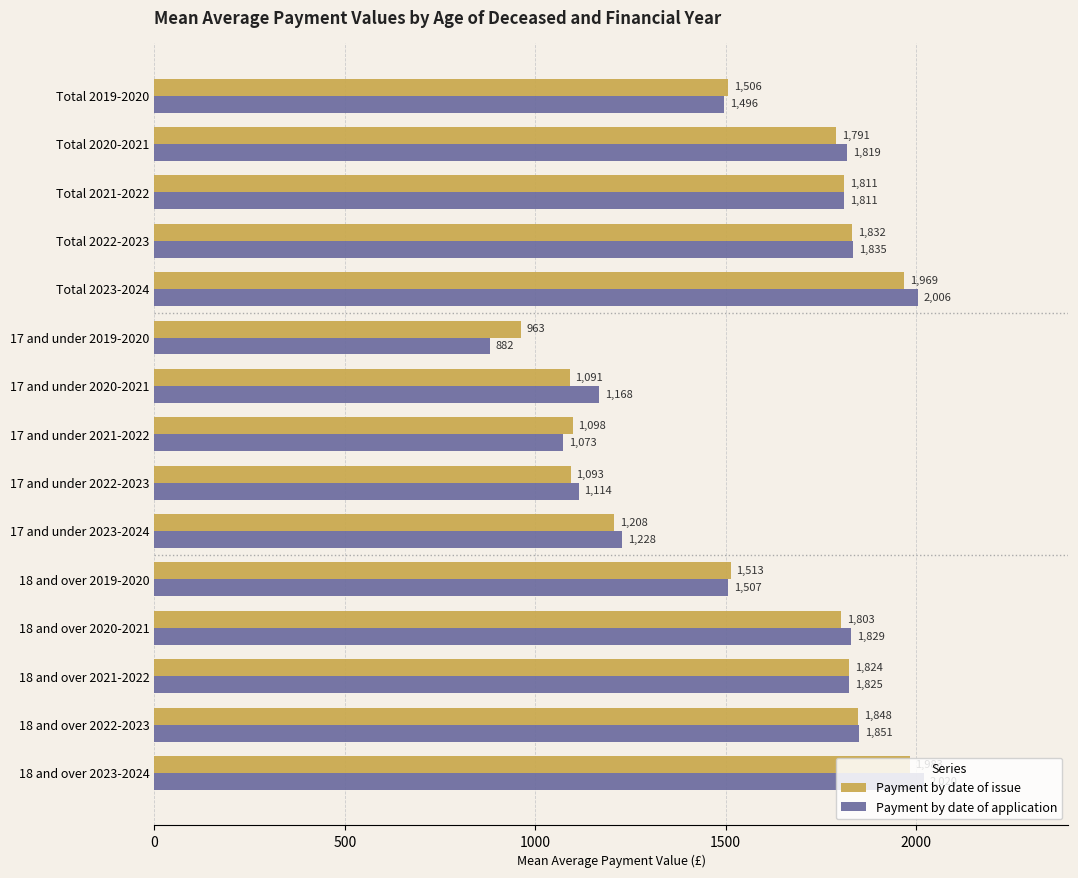

What is the minimum value shown in the chart?

882